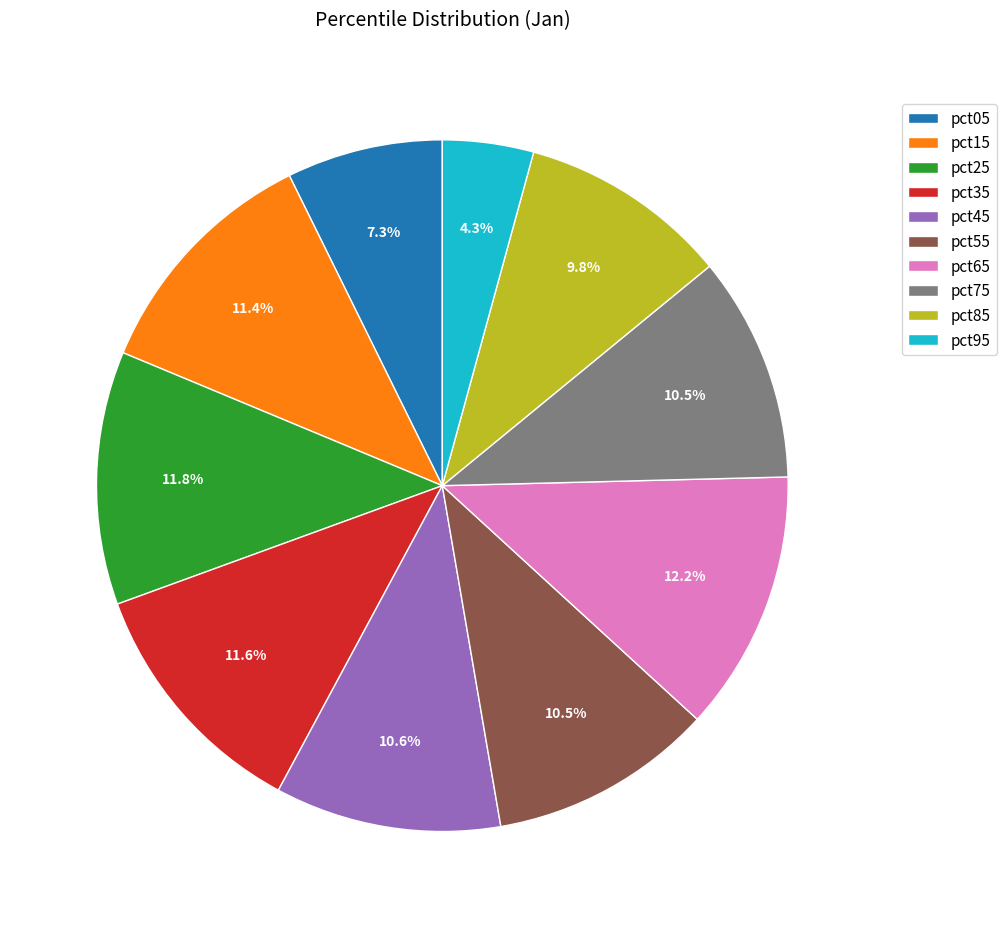

How many slices are in this pie chart?

10